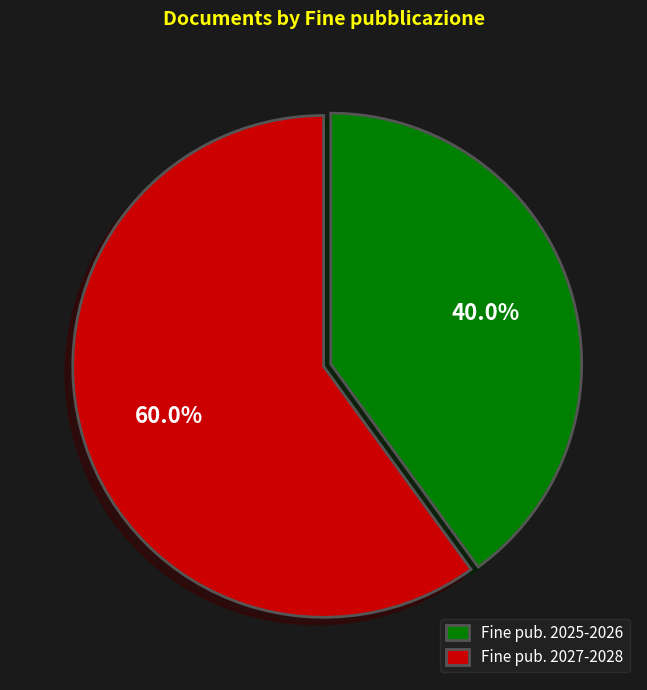

Which has a higher value, Fine pub. 2025-2026 or Fine pub. 2027-2028?

Fine pub. 2027-2028